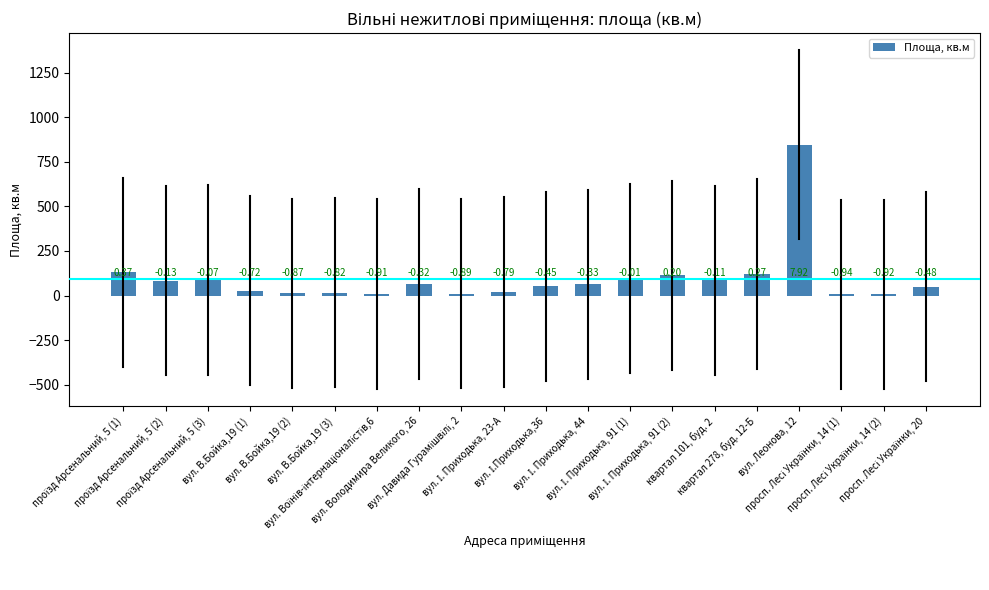

What is the minimum value shown in the chart?

6.1